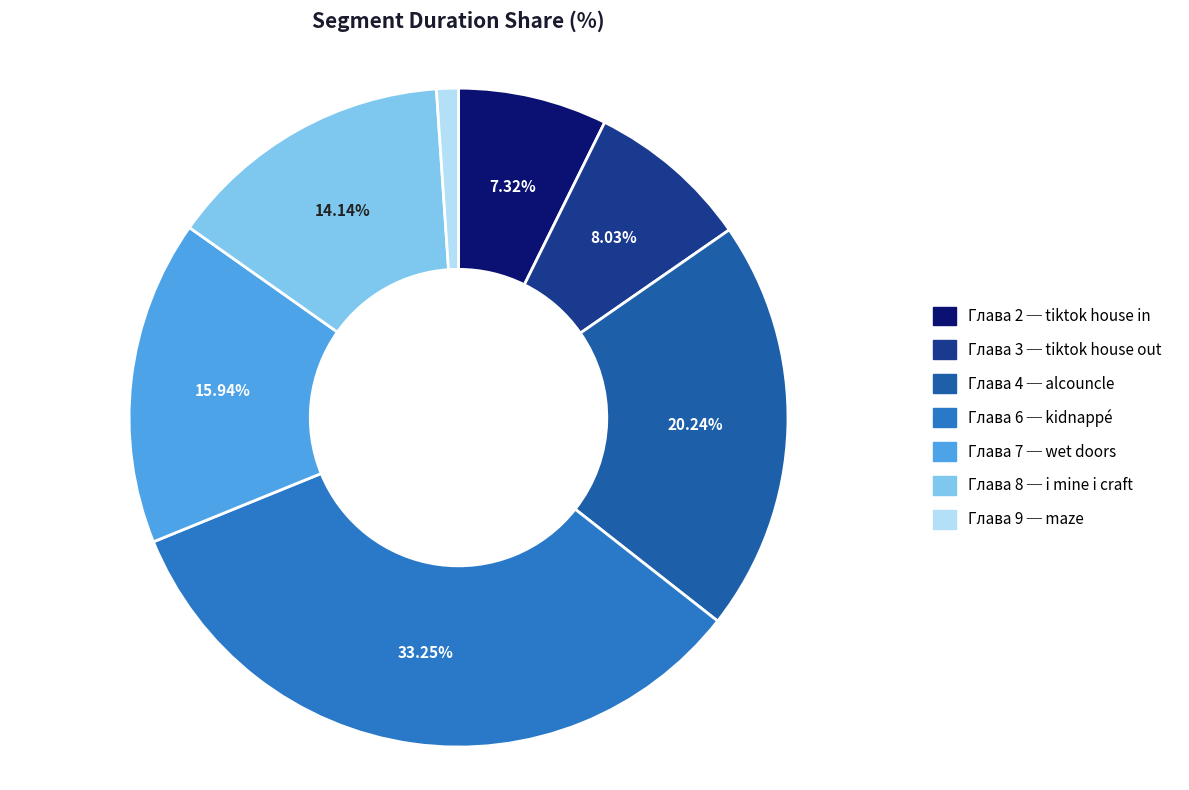

True or false: Глава 7 ─ wet doors accounts for 16% of the total.

True